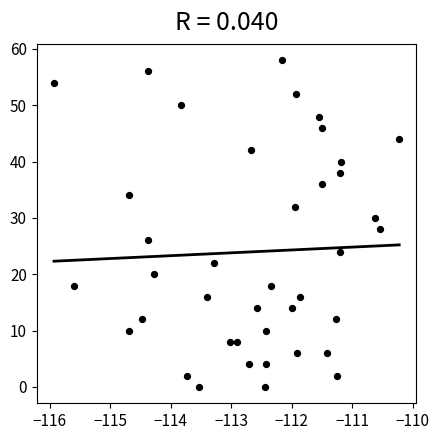

What is the range of Y values (max minus min)?

58